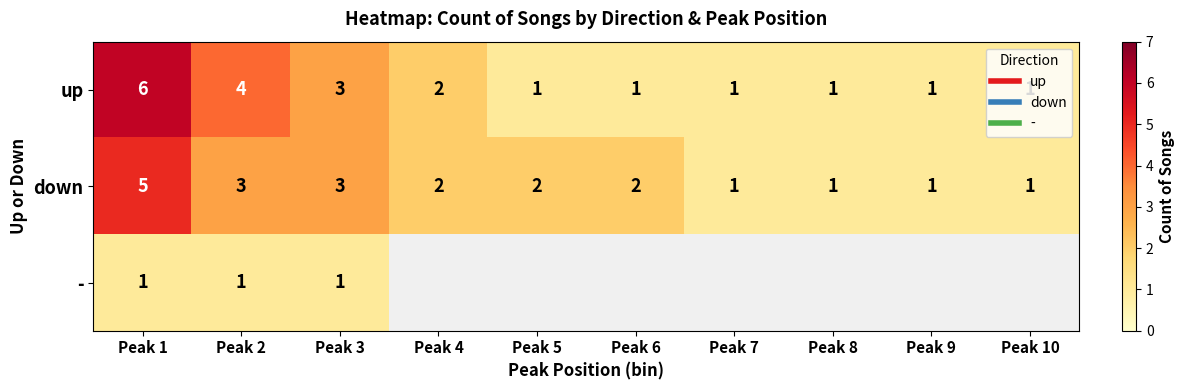

Between Peak 1 and Peak 10, which series saw the biggest shift?

up